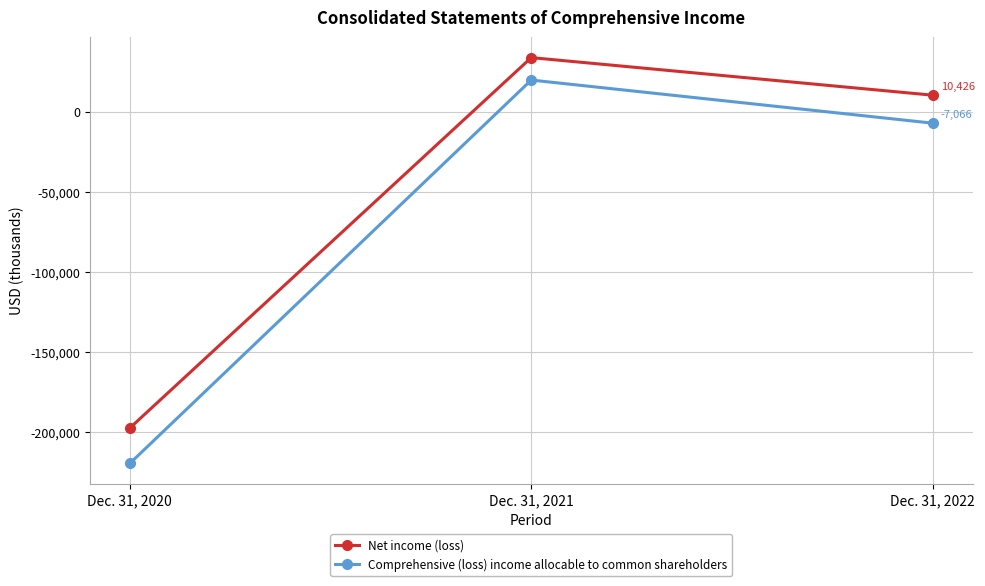

What value does the Comprehensive (loss) income allocable to common shareholders series have at Dec. 31, 2022, to the nearest 50?

-7050